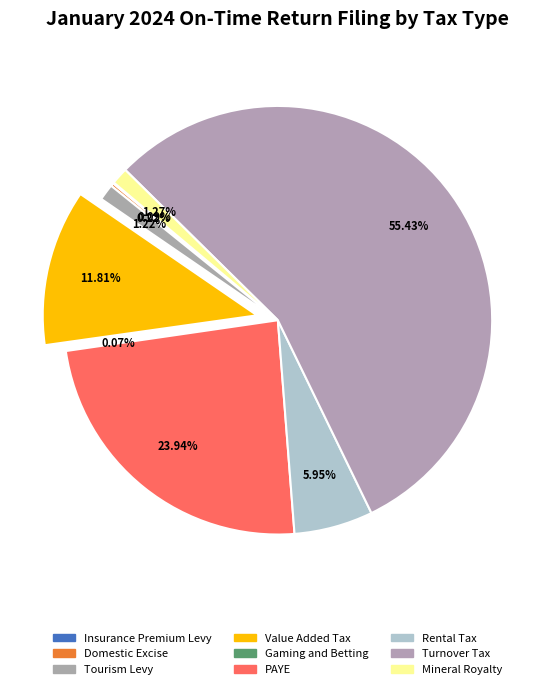

Rank the categories by value from lowest to highest.

Gaming and Betting, Insurance Premium Levy, Domestic Excise, Tourism Levy, Mineral Royalty, Rental Tax, Value Added Tax, PAYE, Turnover Tax